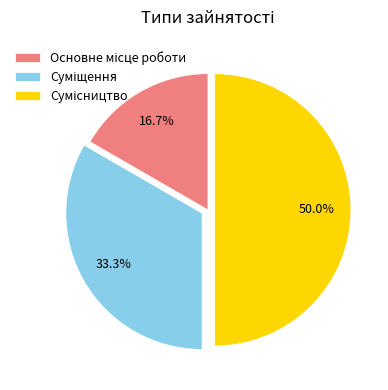

What is the ratio of the value at Суміщення to the value at Основне місце роботи?

2.0